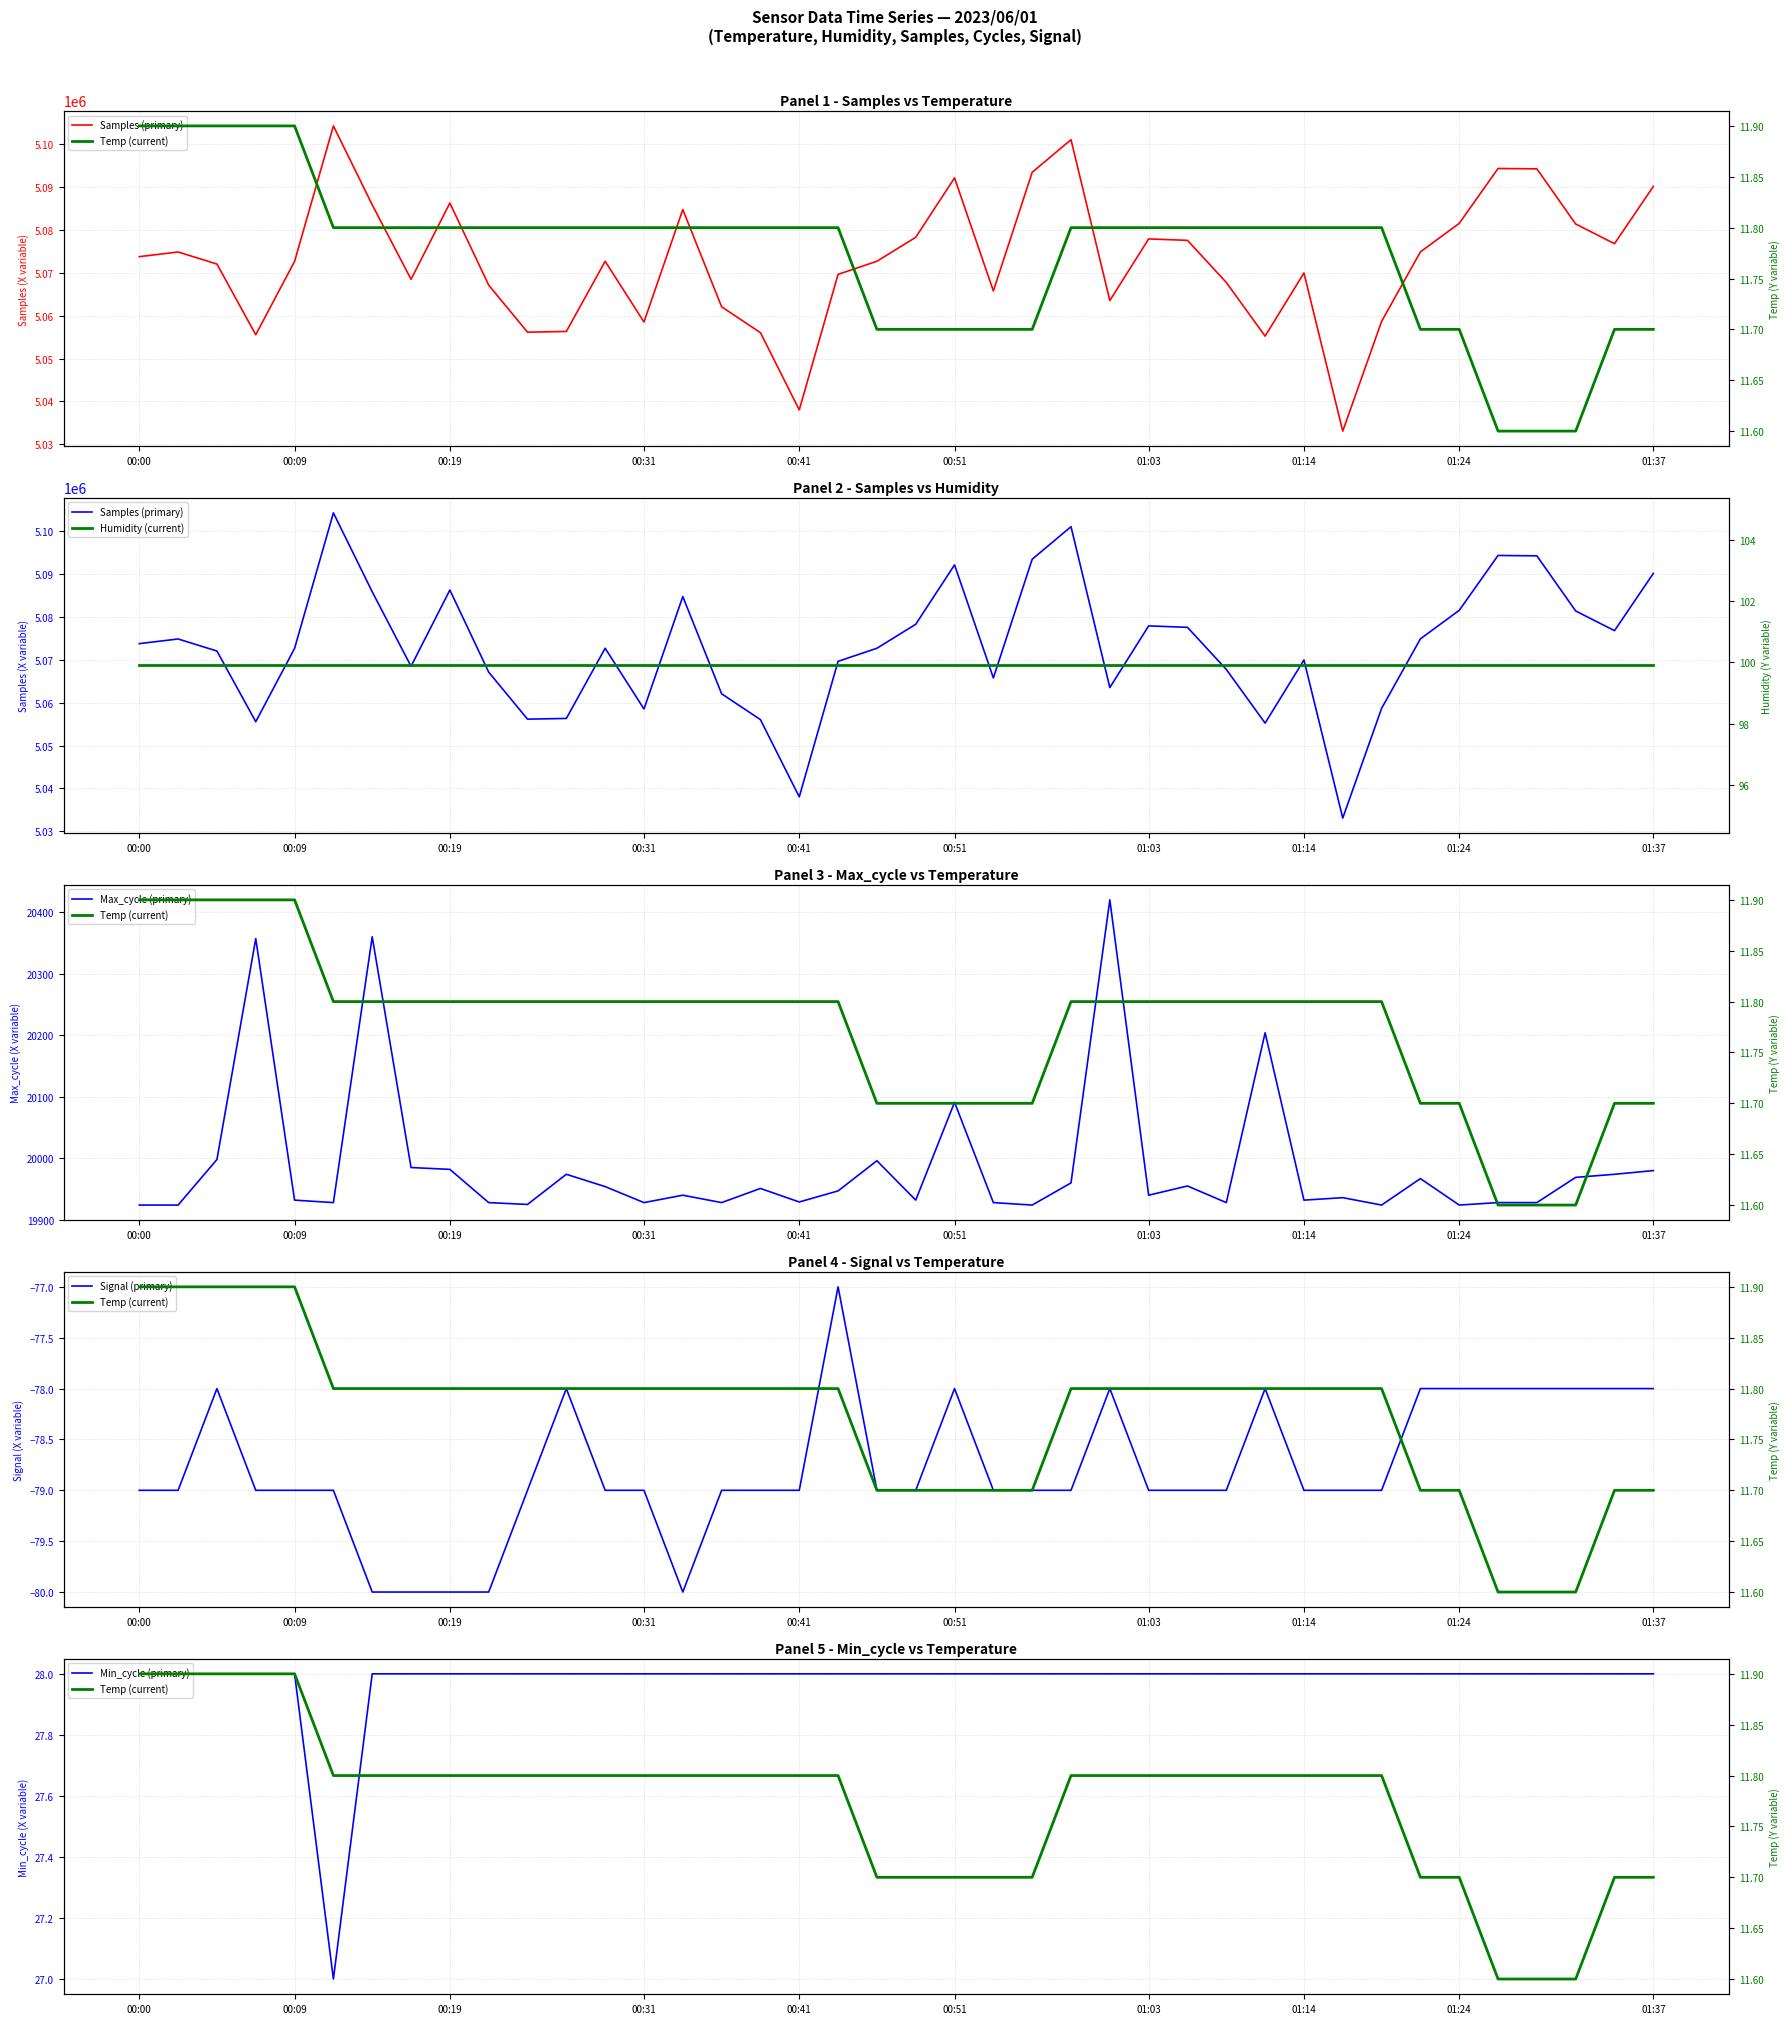

What is the greatest value displayed?

5104236.0